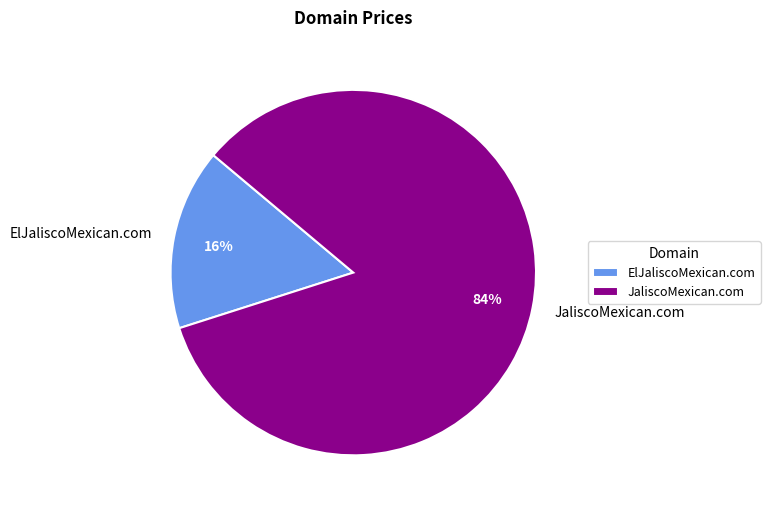

What is the ratio of the value at JaliscoMexican.com to the value at ElJaliscoMexican.com?

5.2